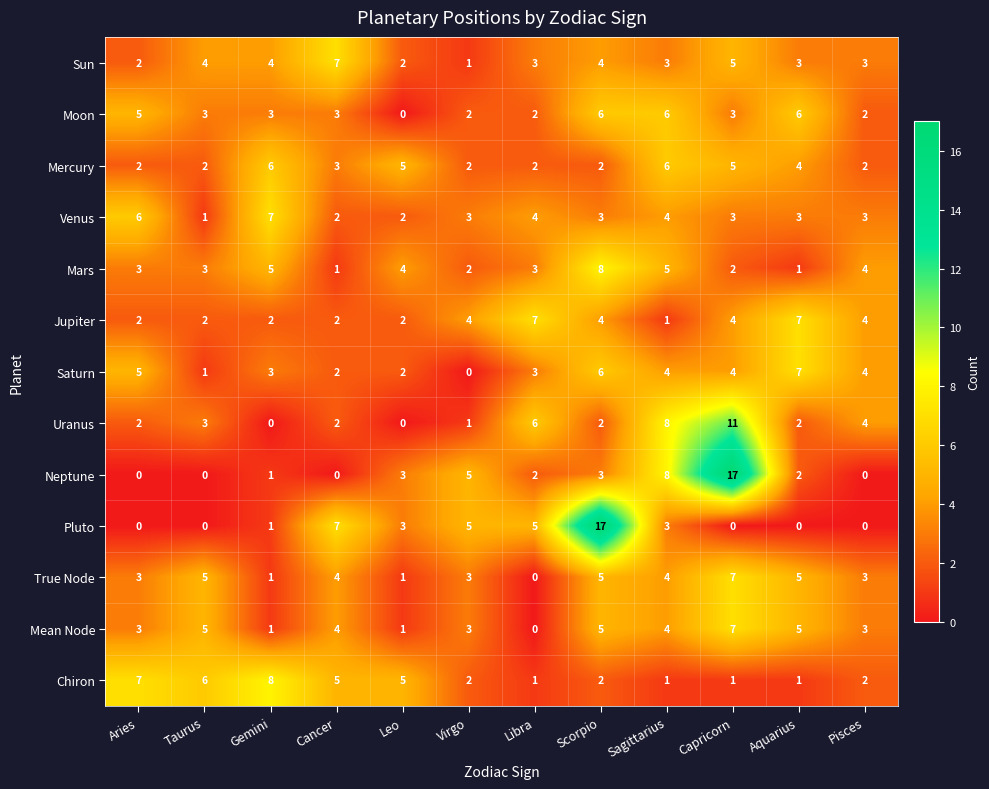

At which label does Moon reach its minimum?

Leo